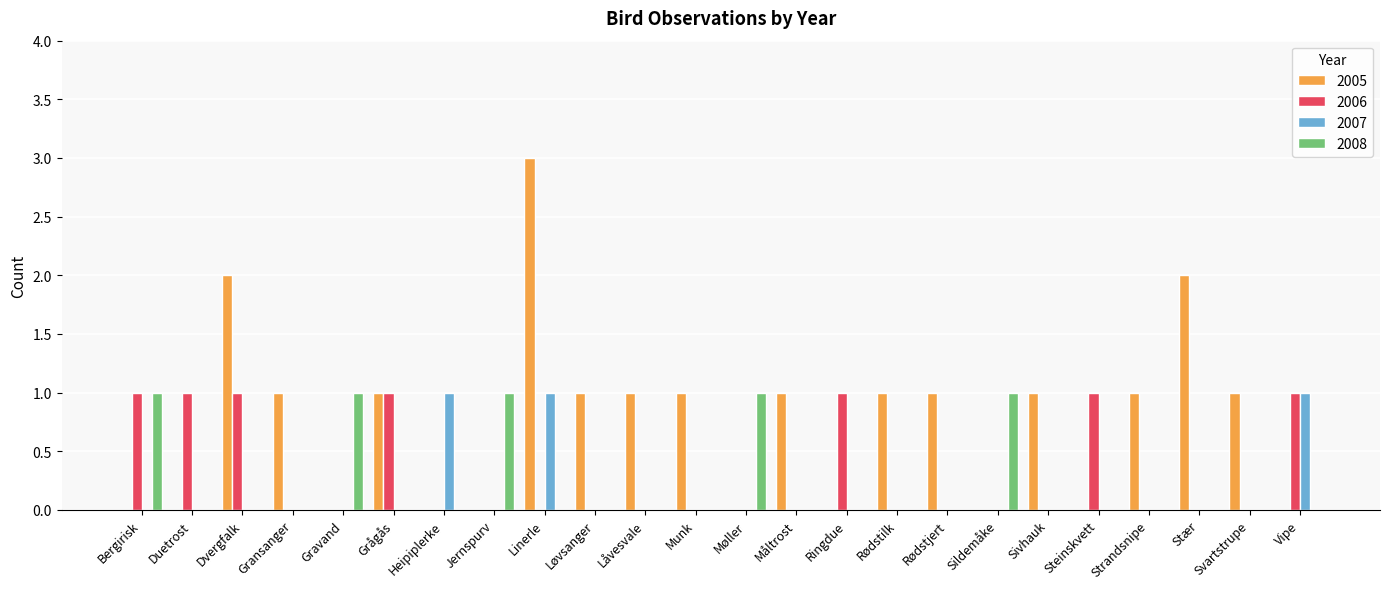

Is the value of 2006 at Vipe greater than the value of 2007 at Måltrost?

Yes